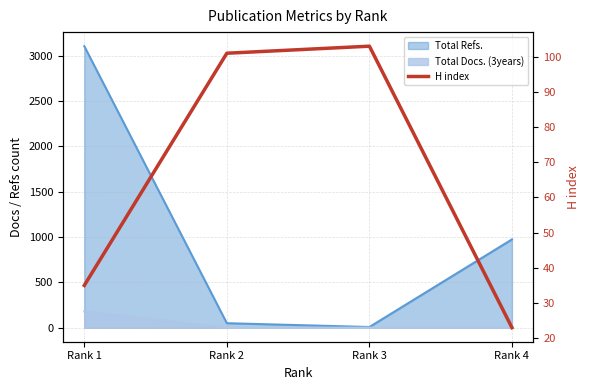

What is the difference between the values at Rank 4 and Rank 1?

12